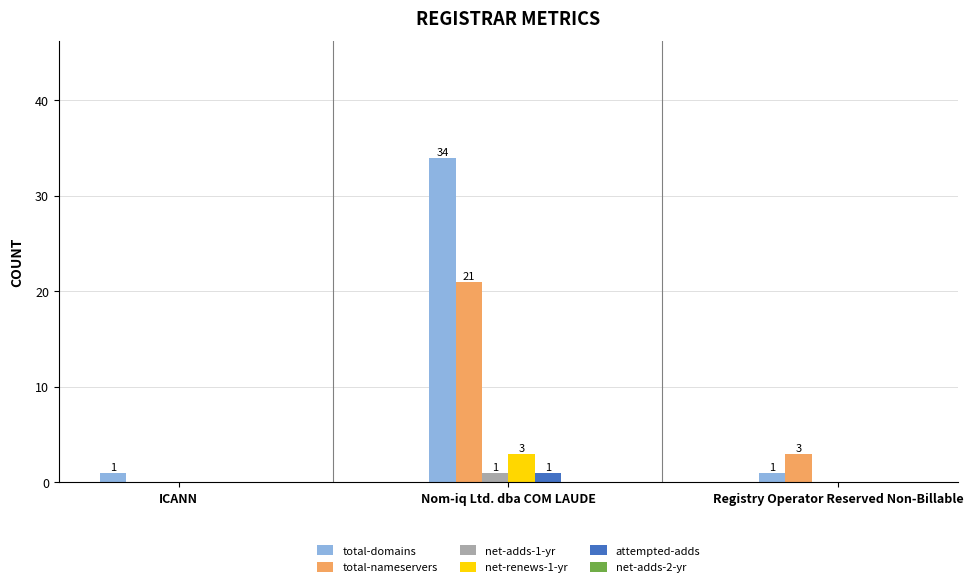

Count the number of categories in the chart.

3